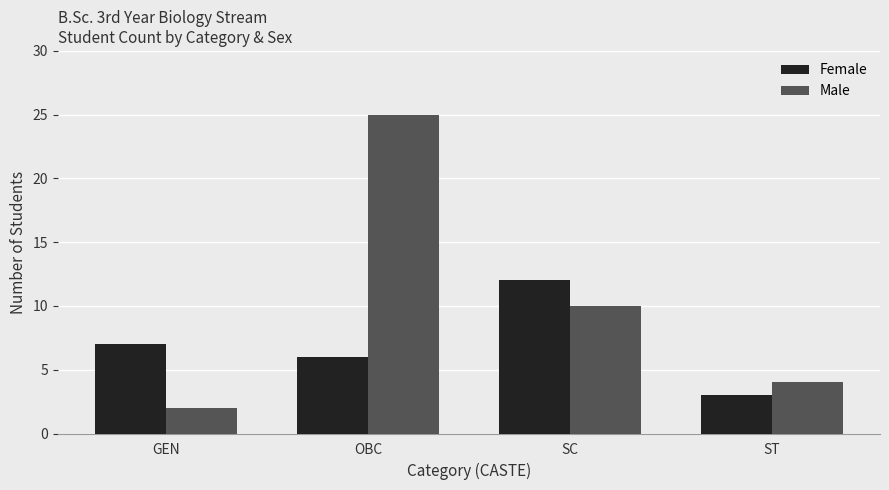

What is the label of the 4th bar from the right?

GEN